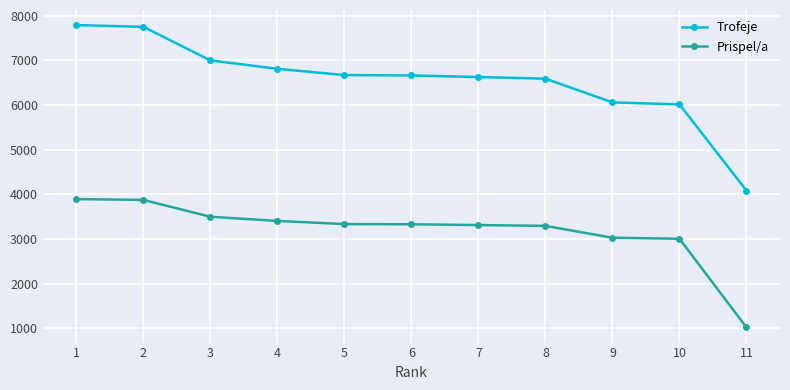

True or false: Prispel/a and Trofeje cross at least once.

False